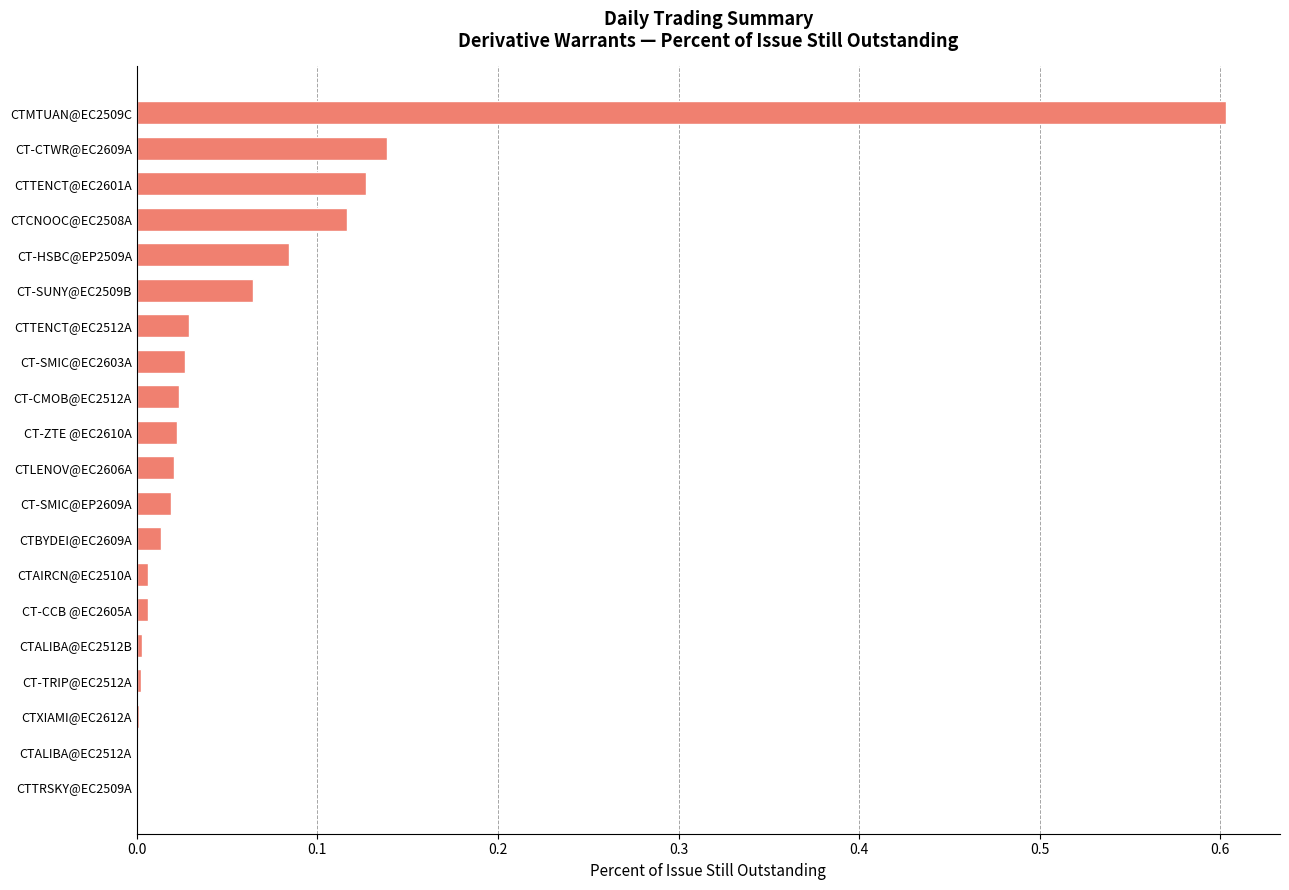

What is the maximum value shown in the chart?

0.6